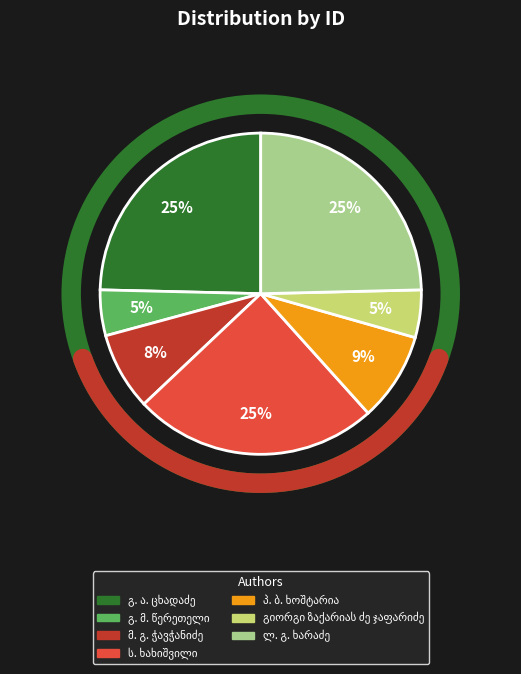

To the nearest percent, what portion does ლ. გ. ხარაძე represent?

25%